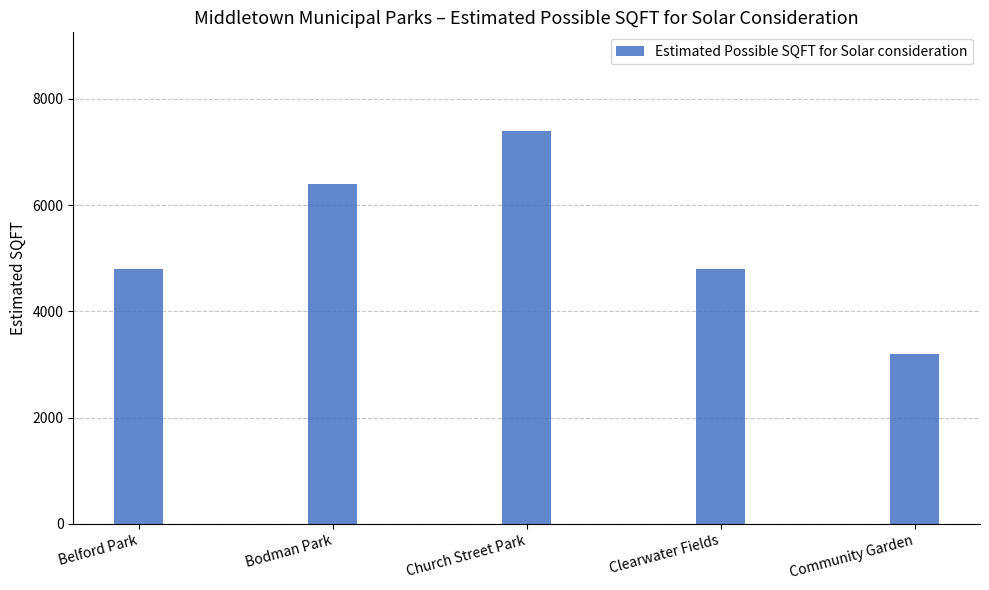

Are the bars horizontal?

No